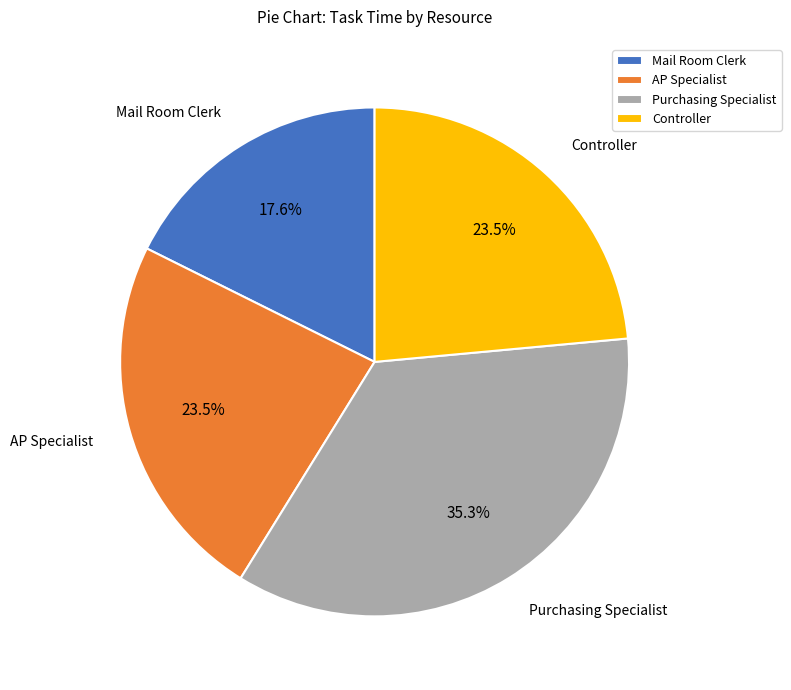

To the nearest percent, what is the difference between the largest and smallest slice percentages?

18%